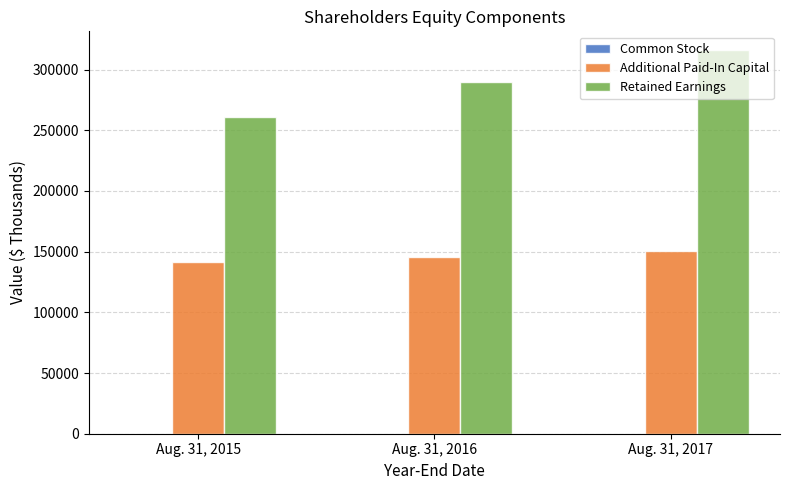

Which series has the largest total across all categories?

Retained Earnings